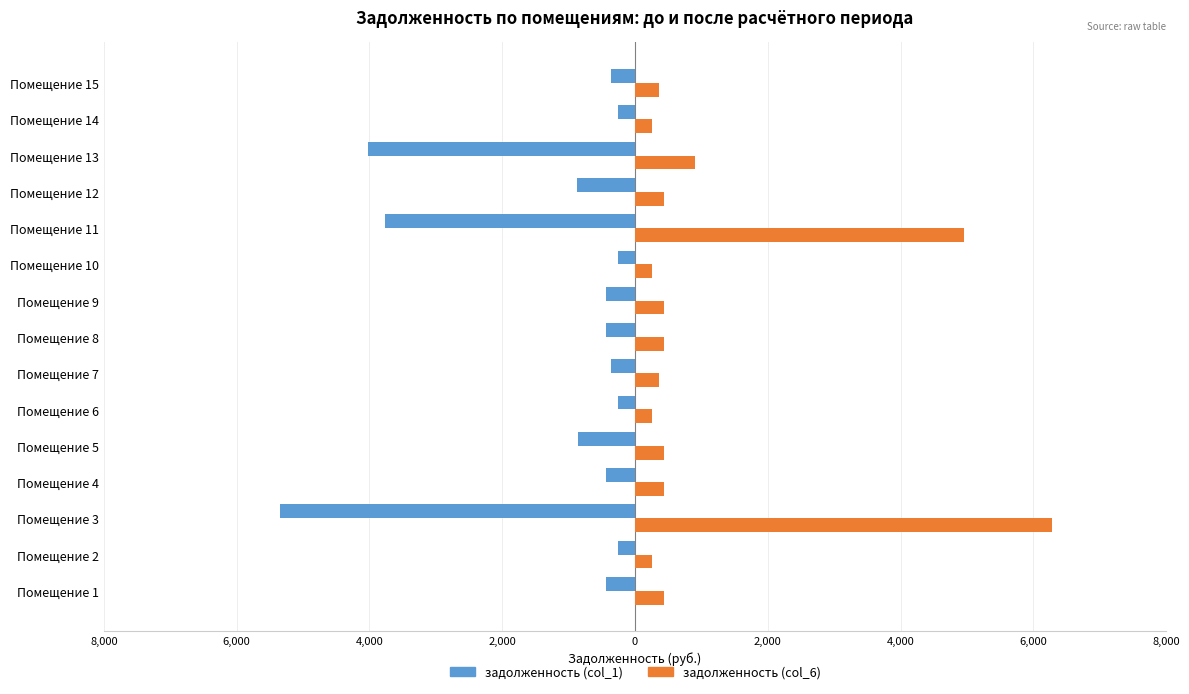

What are all the series names shown in the legend?

задолженность (col_1), задолженность (col_6)